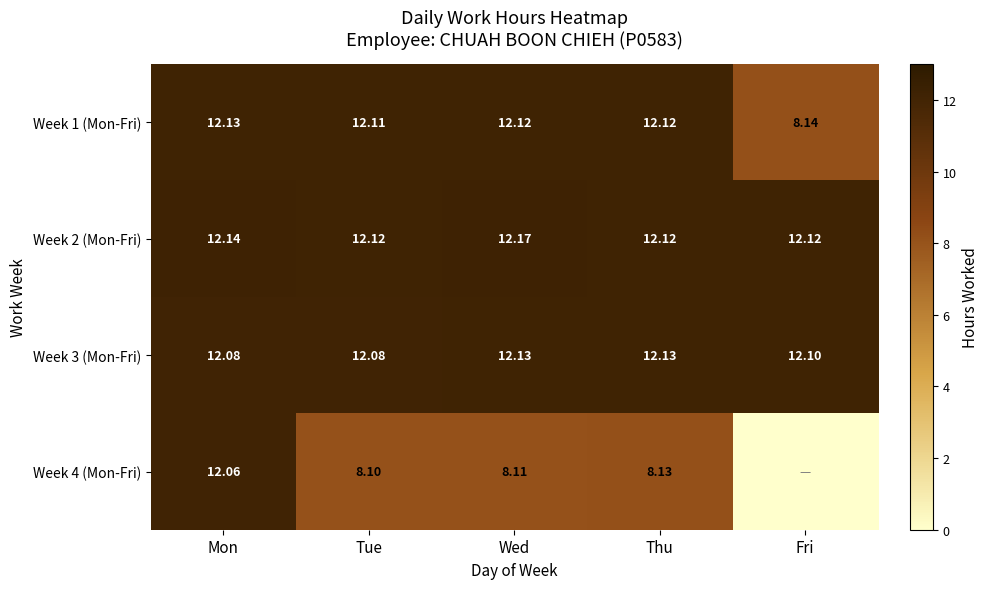

What is the total value across all series at Fri?

32.4